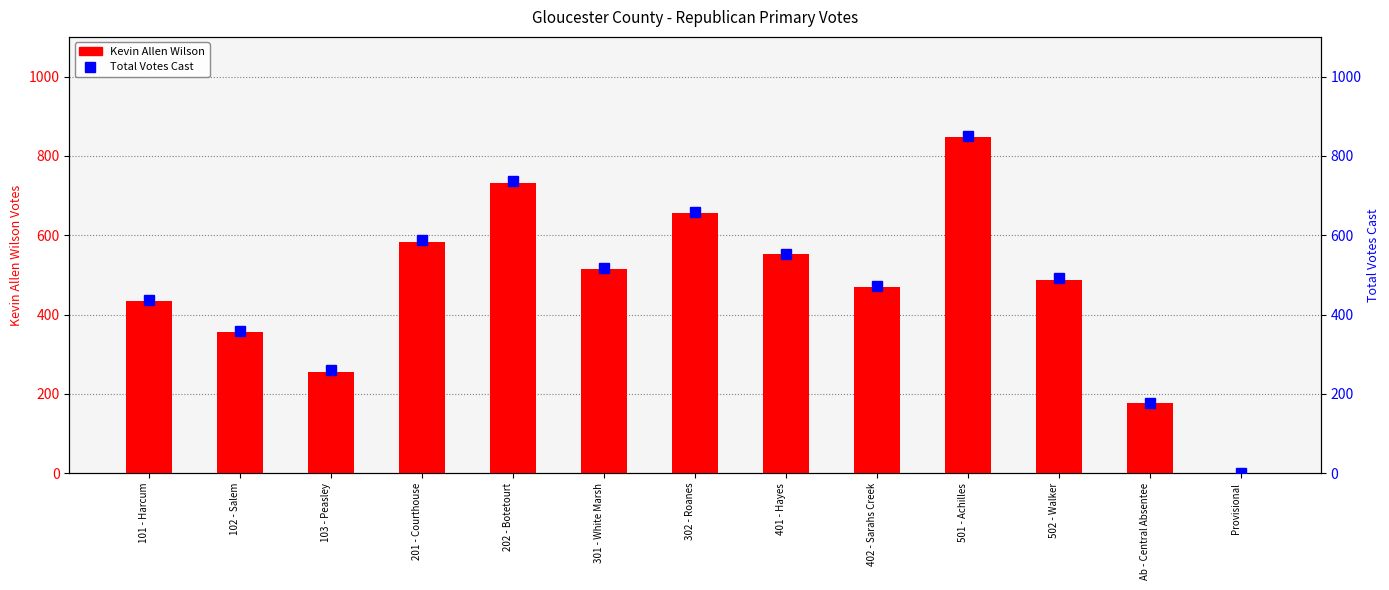

What is the value of the Total Votes Cast bar at the 8th from the left?

553